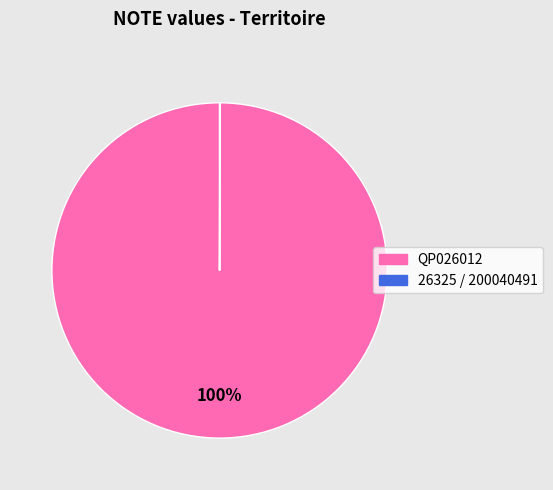

Does any single category account for the majority?

Yes